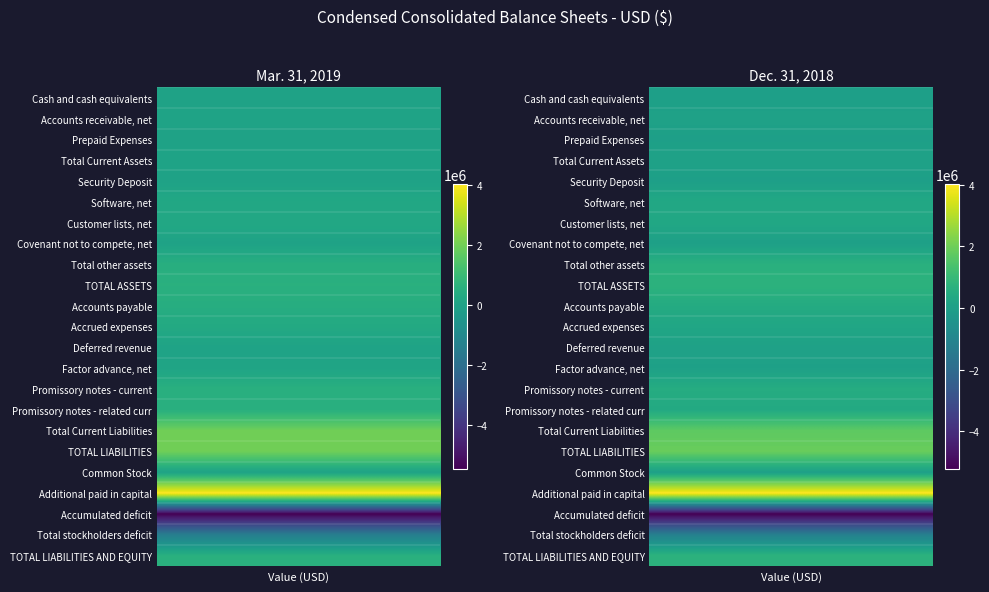

What is the lowest value of the Factor advance, net series?

49757